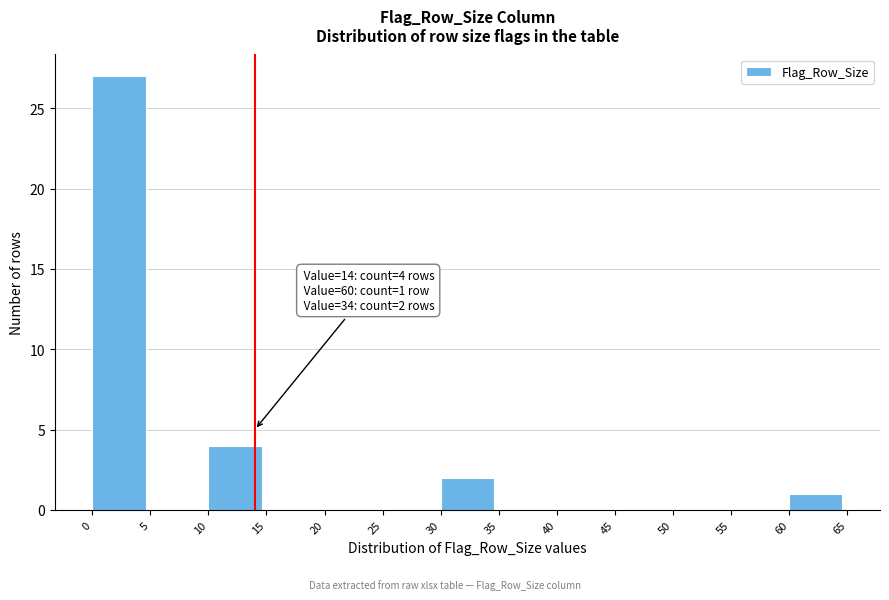

Which range on the x-axis has the tallest bar?

0 to 5